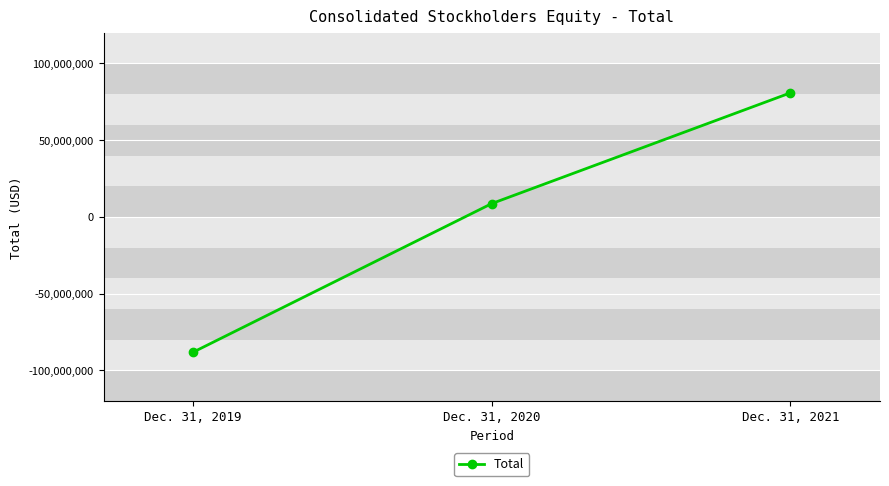

Reading left to right, what are all the values shown in this chart?

Dec. 31, 2019=-88077206	Dec. 31, 2020=8731141	Dec. 31, 2021=80854158